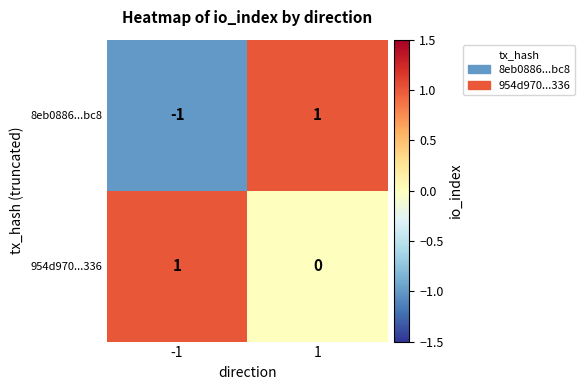

What is the spread (max minus min) of values at 1?

1